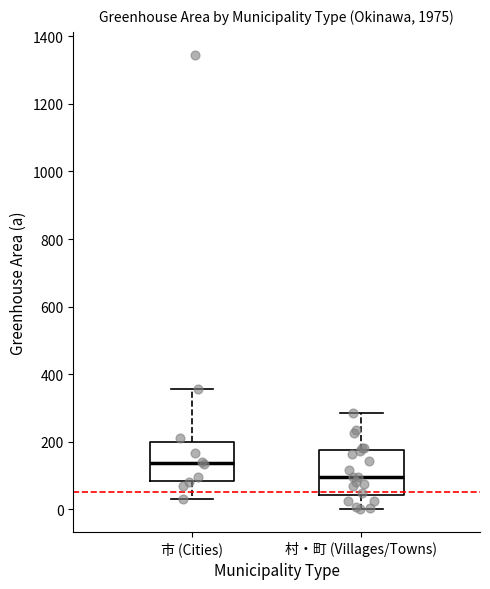

Reading left to right, transcribe this box plot: for each box, give where its median line is, the range the box spans, and where its two whiskers end, as read against the y-axis. The values are not printed on the chart, so give them approximately, as read against the axis.

市 (Cities): median 140, box 80 to 200, whiskers 40 to 360
村・町 (Villages/Towns): median 100, box 40 to 180, whiskers 0 to 280